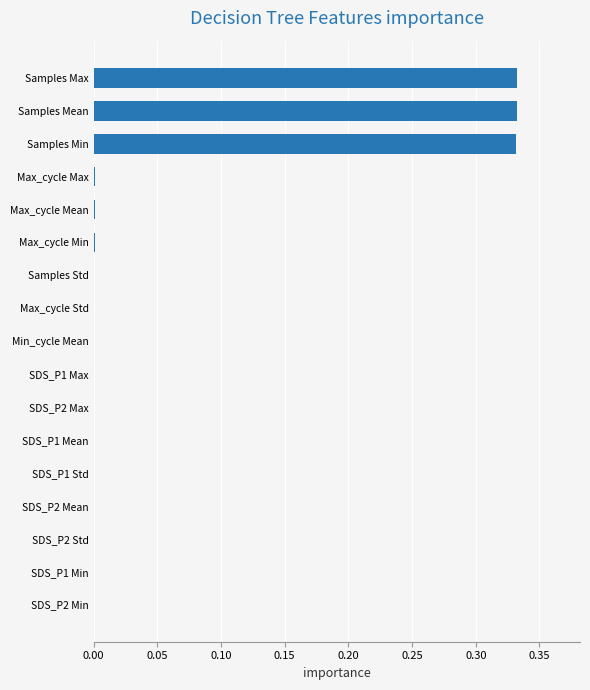

The value at Samples Std is 0.0. True or false?

True